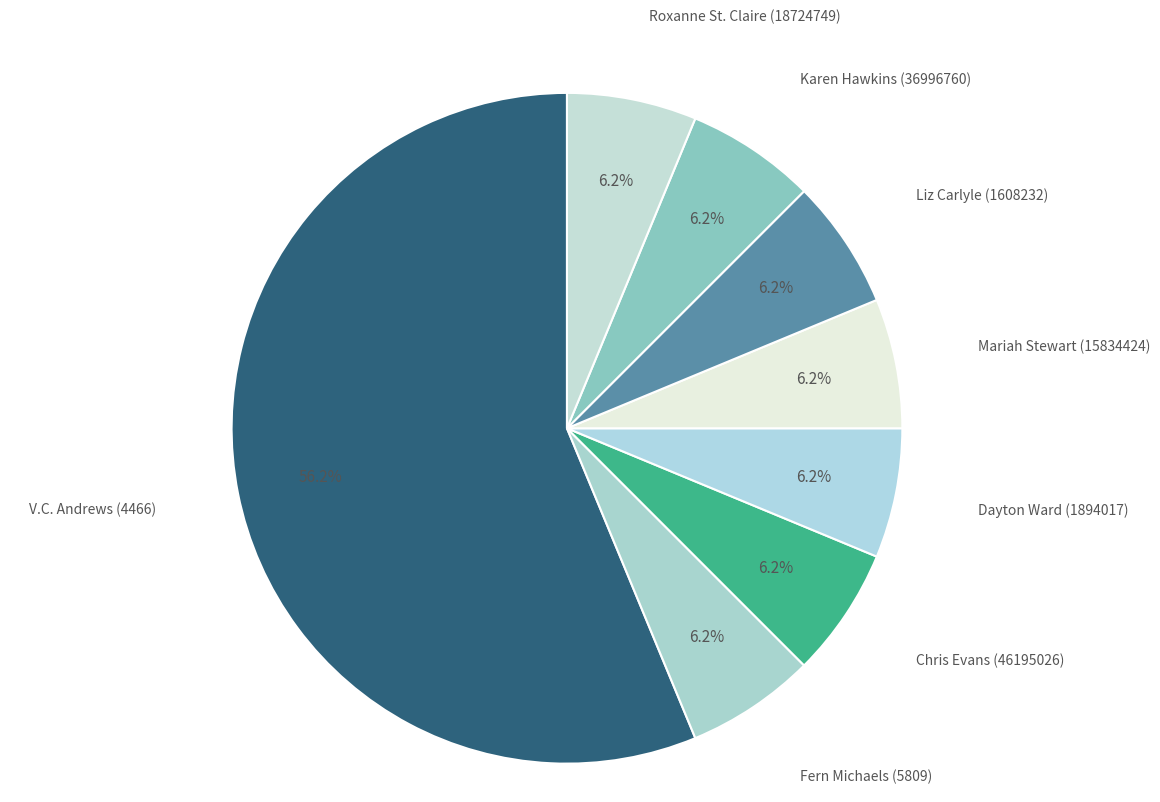

How many slices are in this pie chart?

8